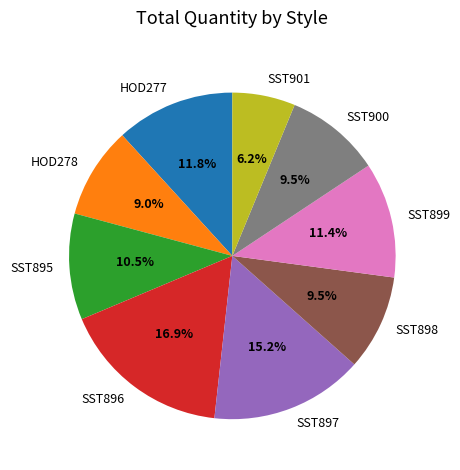

How many slices are in this pie chart?

9